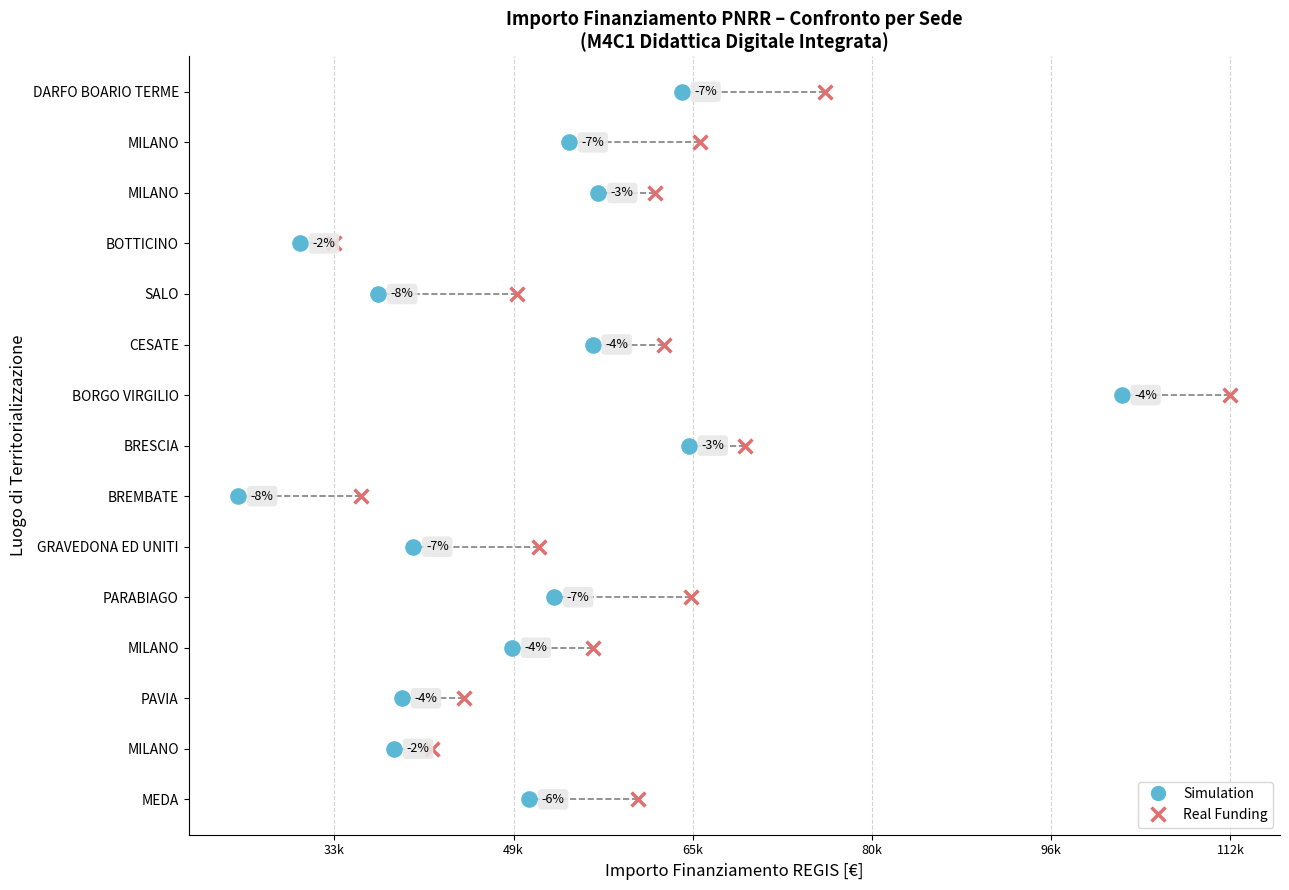

What are all the series names shown in the legend?

Simulation, Real Funding